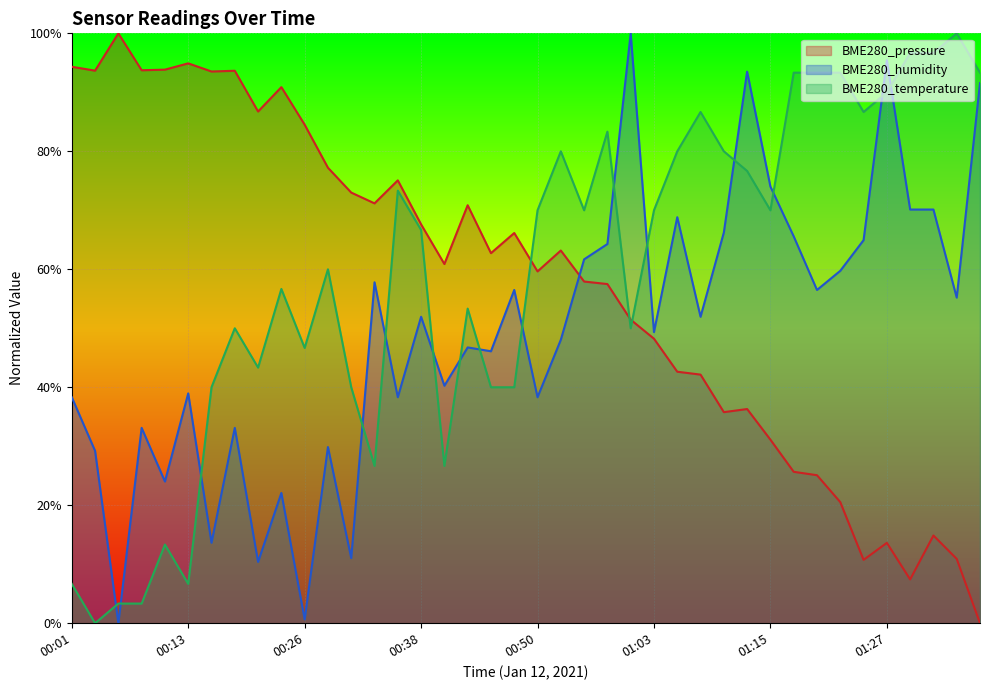

Is it true that BME280_humidity equals 61.0 at 01:12?

False